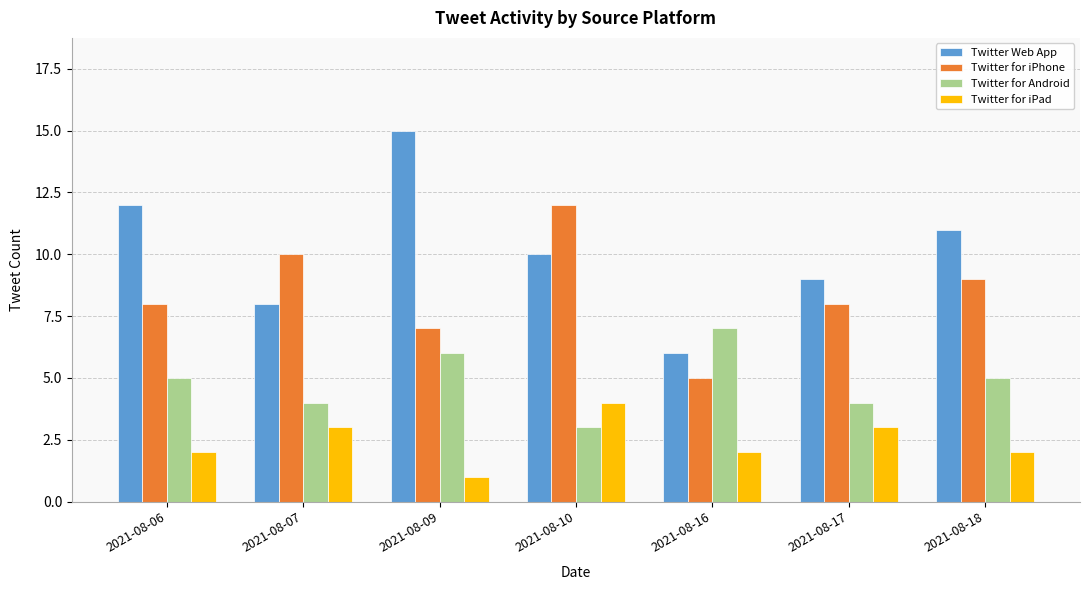

Rank the series at 2021-08-17 from highest to lowest value.

Twitter Web App, Twitter for iPhone, Twitter for Android, Twitter for iPad